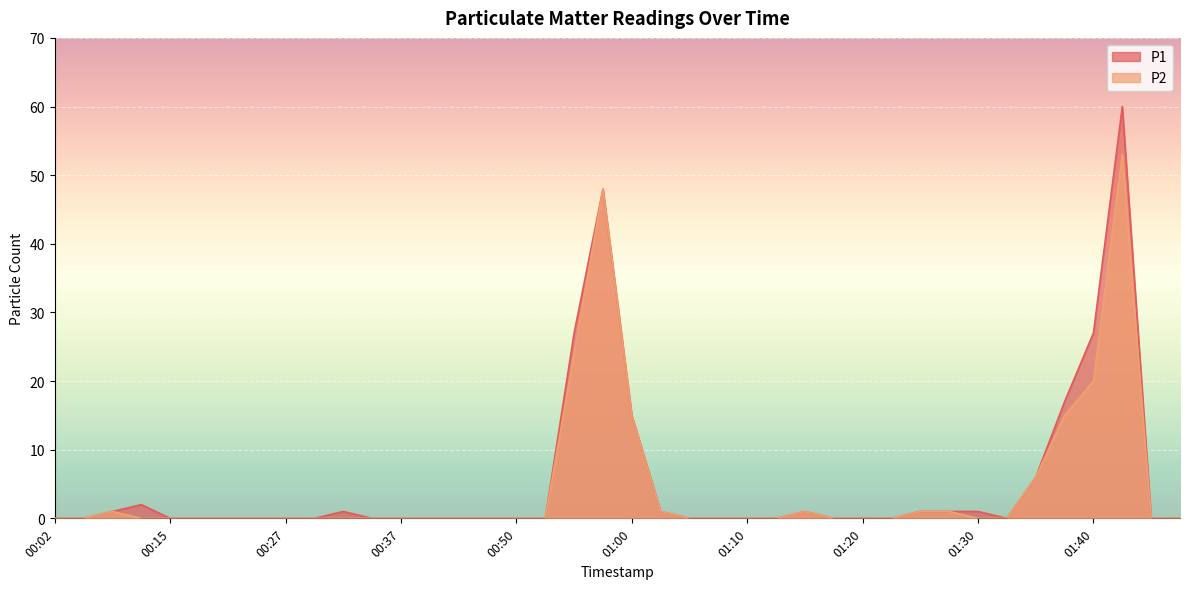

The P1 series shows 0 at 00:50. True or false?

True